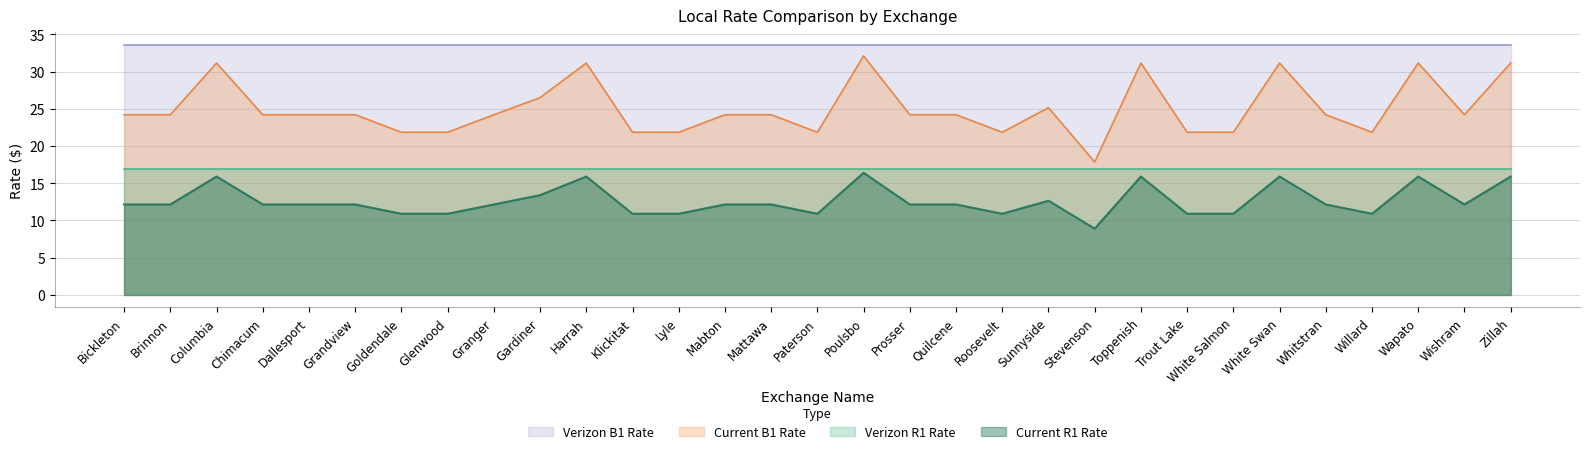

The Current R1 Rate series shows 6.4 at Klickitat. True or false?

False